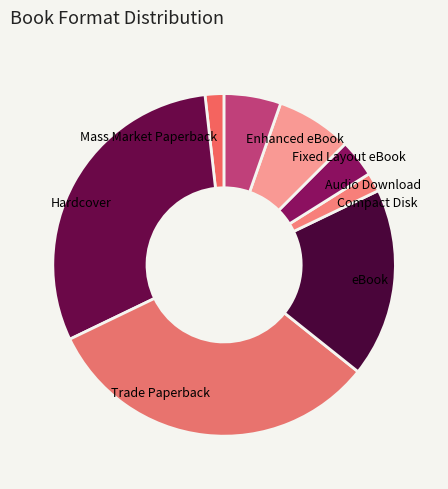

How many segments does this pie chart have?

8